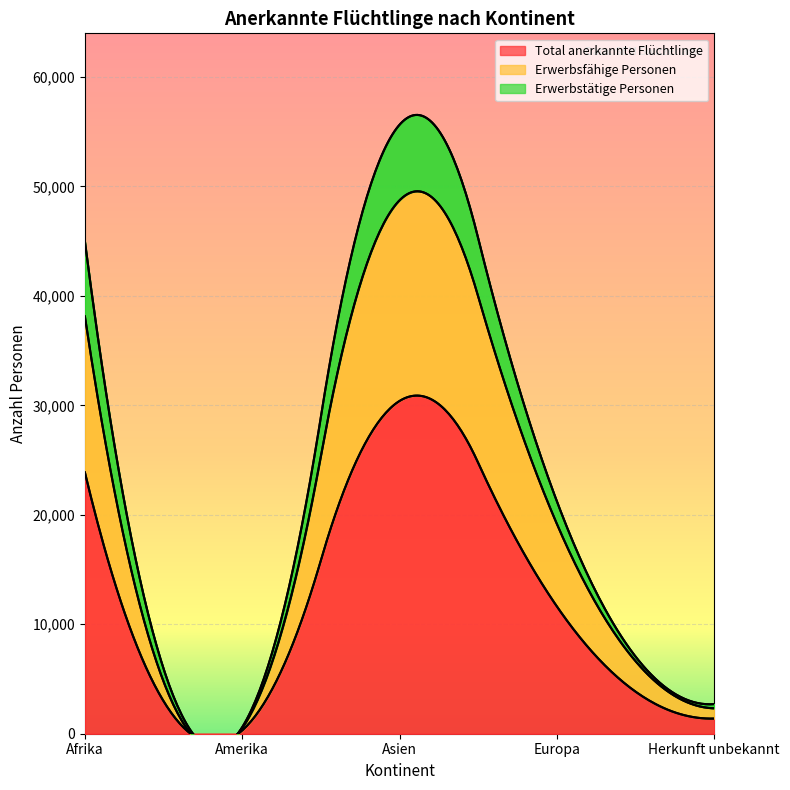

In Erwerbstätige Personen, how many points are higher than both neighbors (excluding endpoints)?

1